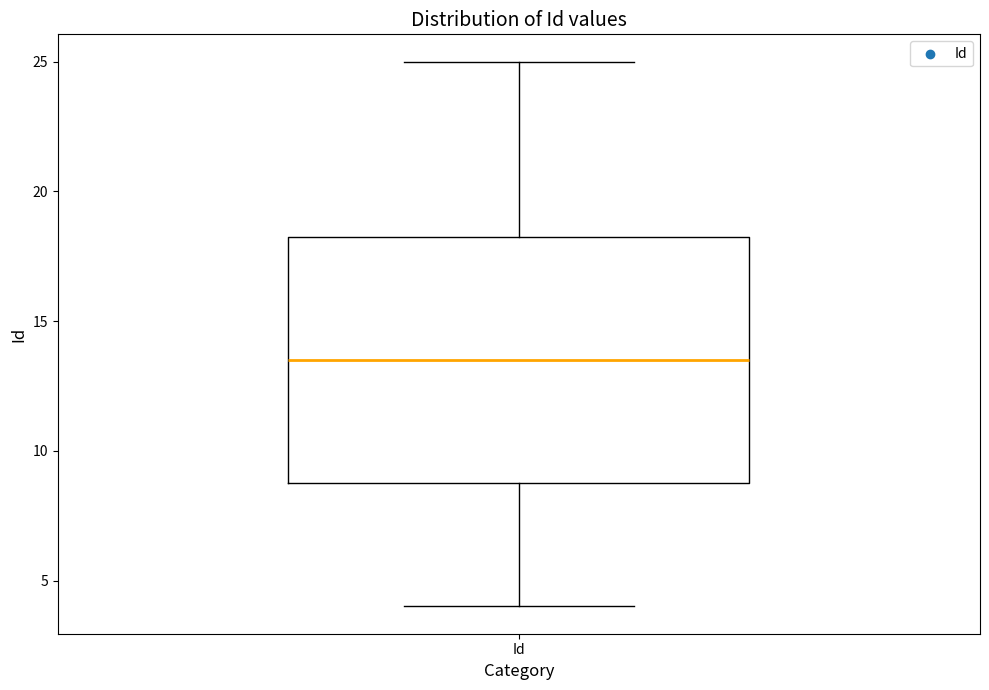

Read this box plot against the y-axis: the position of the median line, the range covered by the box, and the ends of both whiskers. The values are not printed on the chart, so give them approximately, as read against the axis.

median 13.5, box 9.0 to 18.5, whiskers 4.0 to 25.0